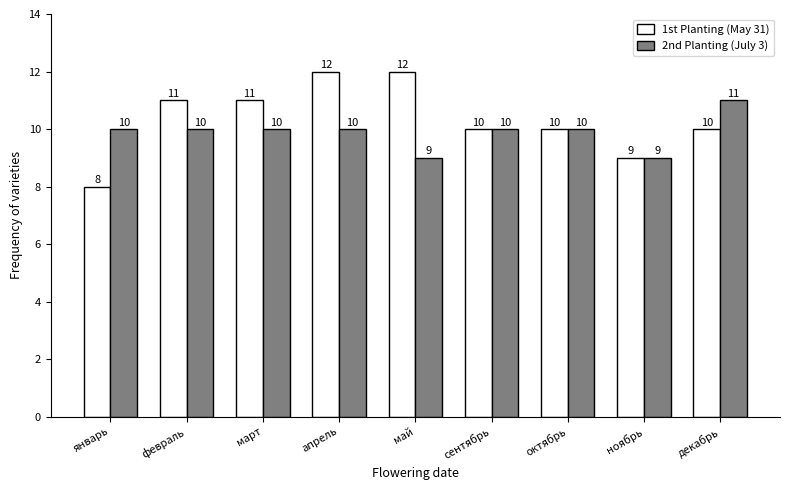

True or false: 2nd Planting (July 3) has a value of 10 at февраль.

True